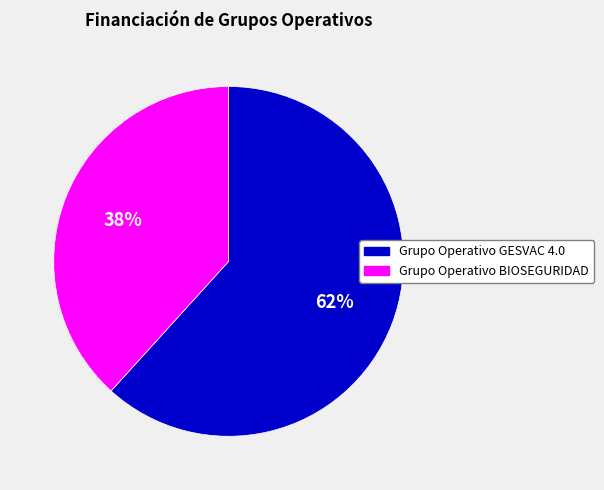

What percentage is the Grupo Operativo GESVAC 4.0 slice, to the nearest percent?

62%